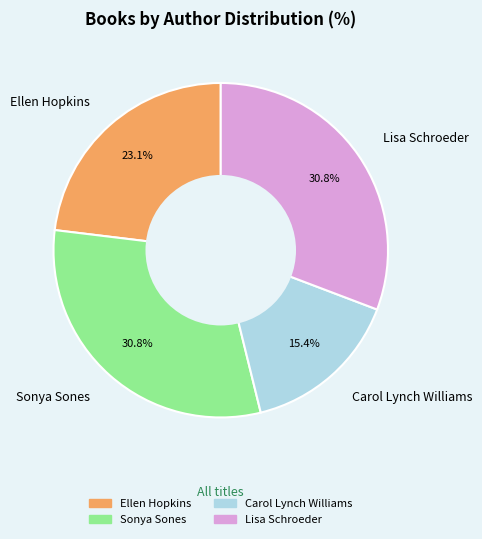

To the nearest percent, what percentage of the pie is Sonya Sones?

31%